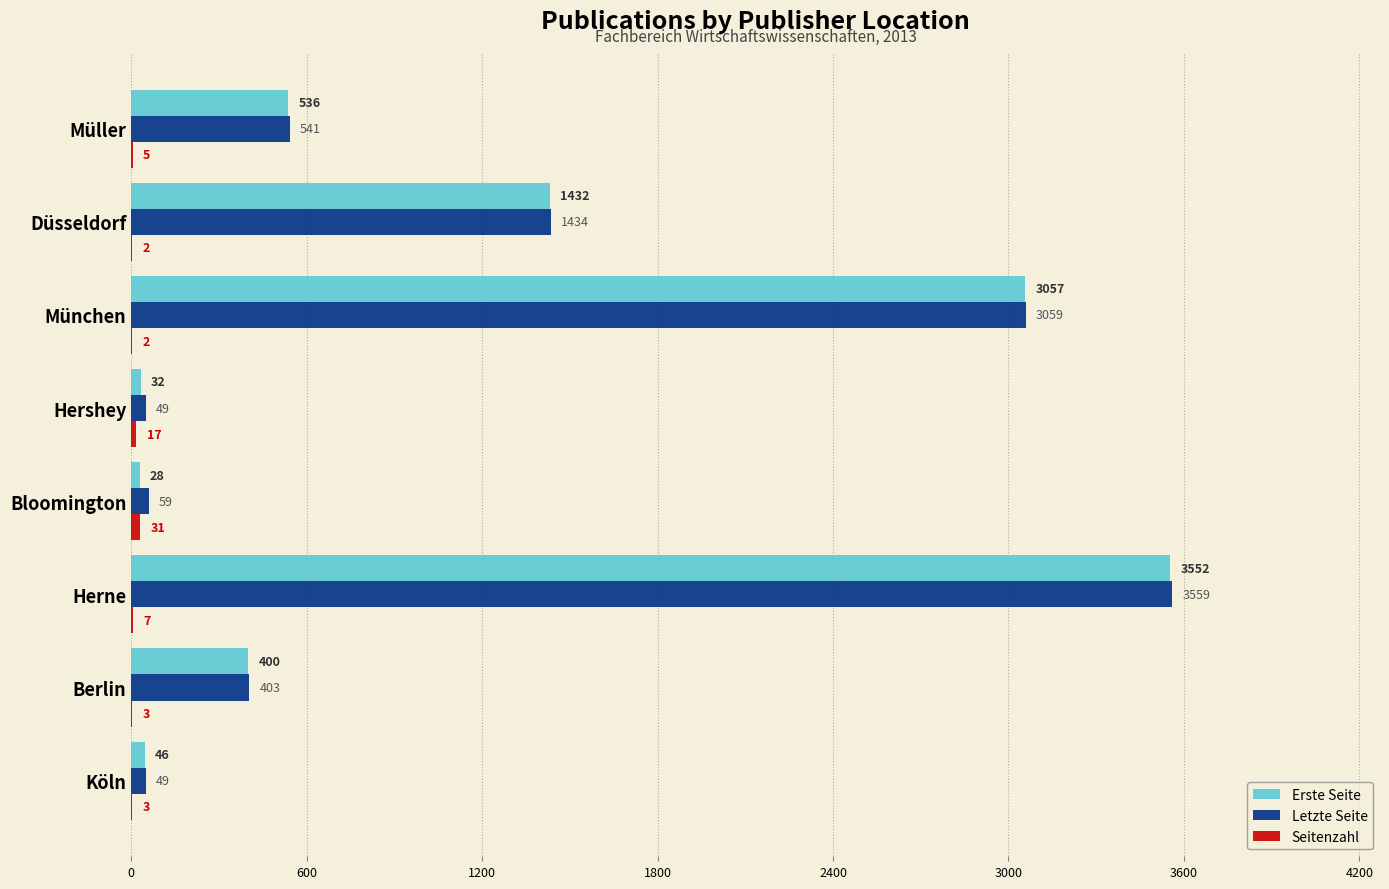

What value does the Erste Seite series have at Düsseldorf, to the nearest 50?

1450